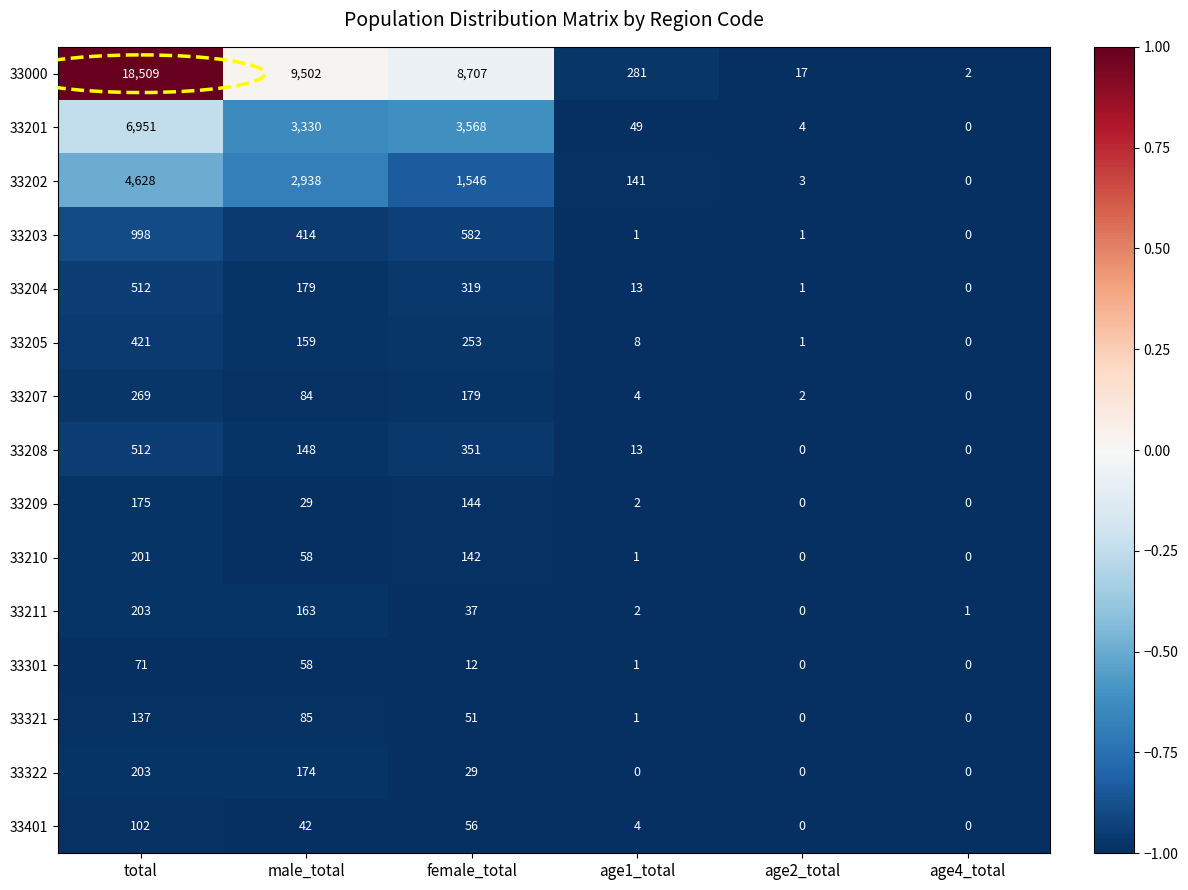

What value does the 33322 series have at female_total, to the nearest 50?

50